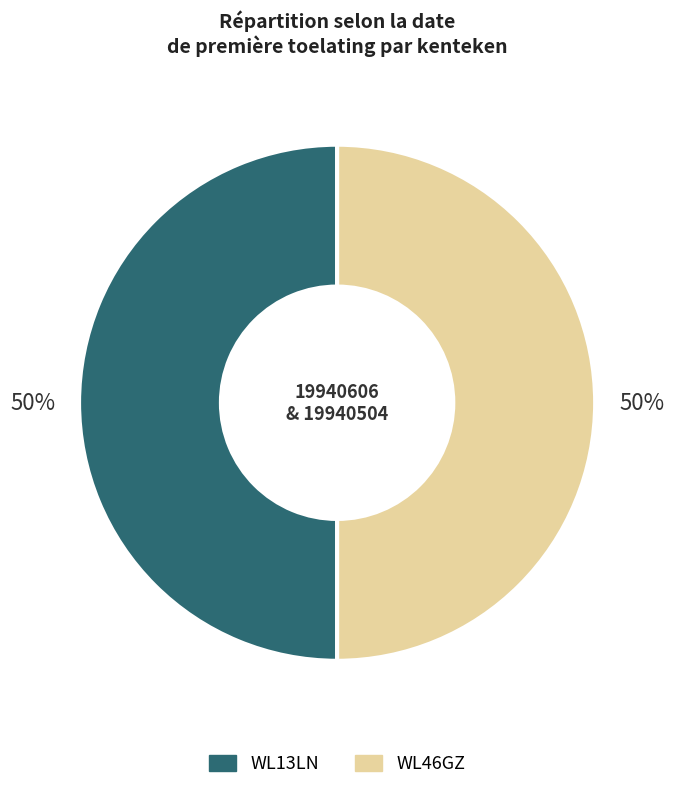

What is the ratio of the value at WL13LN to the value at WL46GZ?

1.0